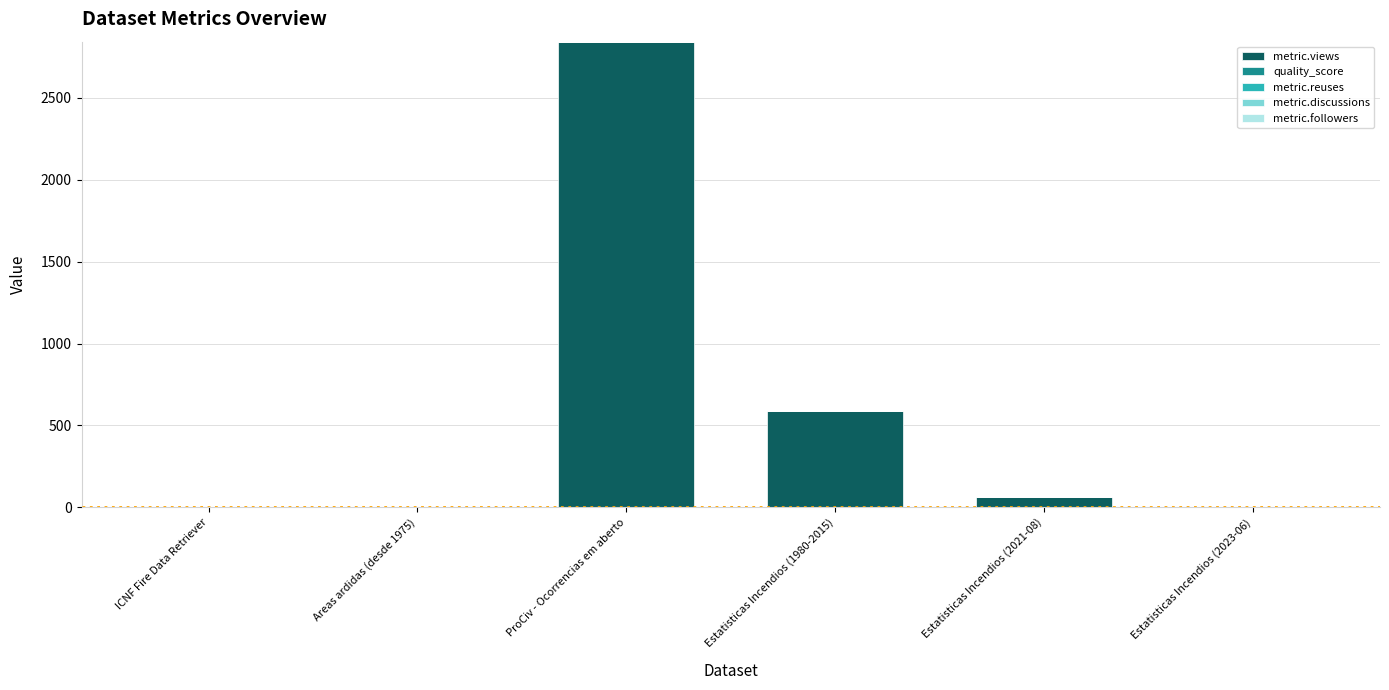

At which label does metric.views reach its peak?

ProCiv - Ocorrencias em aberto